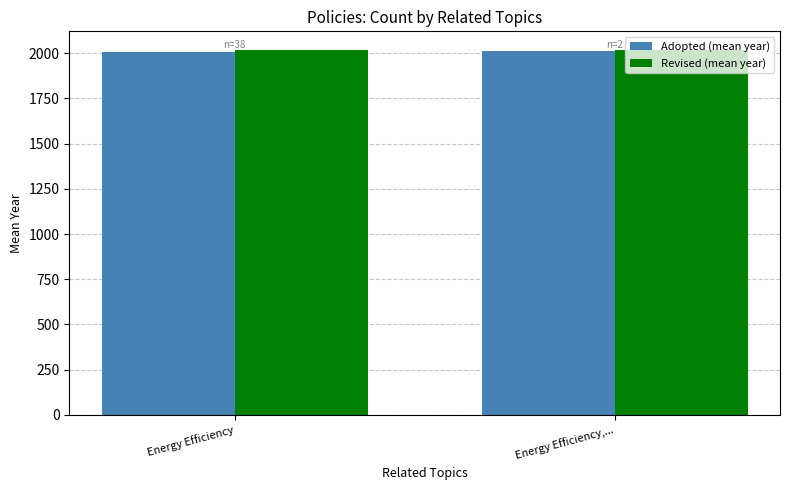

What is the value of the Revised (mean year) bar at the 1st from the left?

2019.8